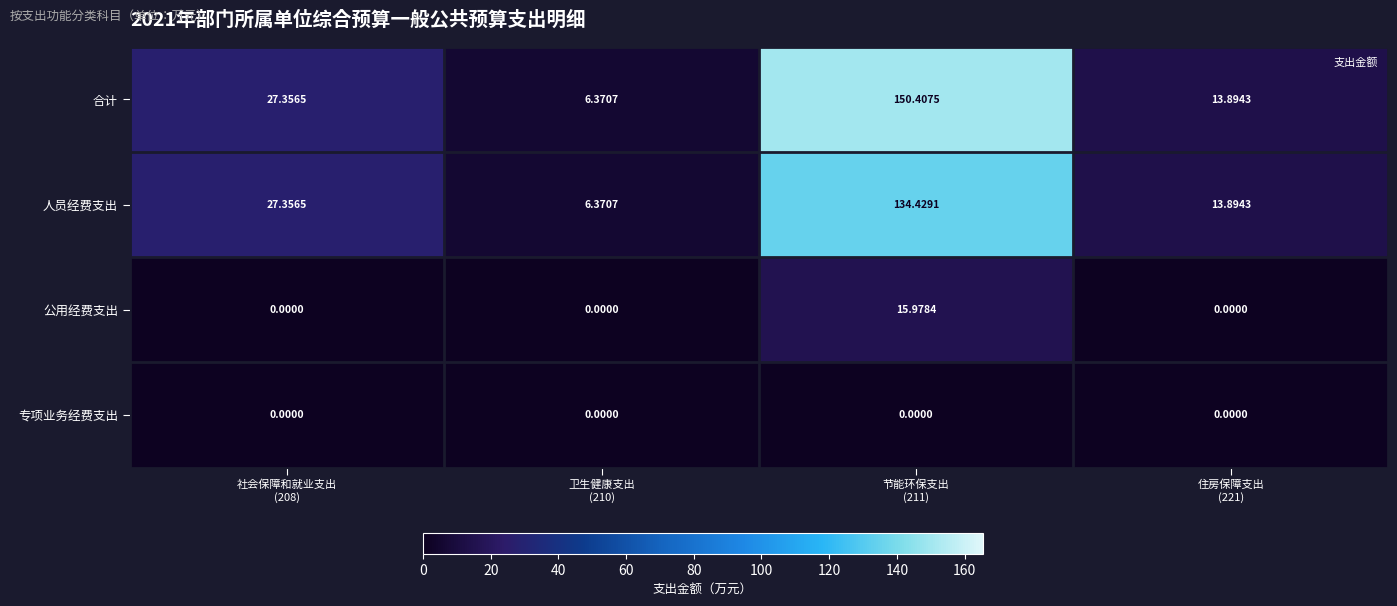

Which series has the widest spread of values?

合计